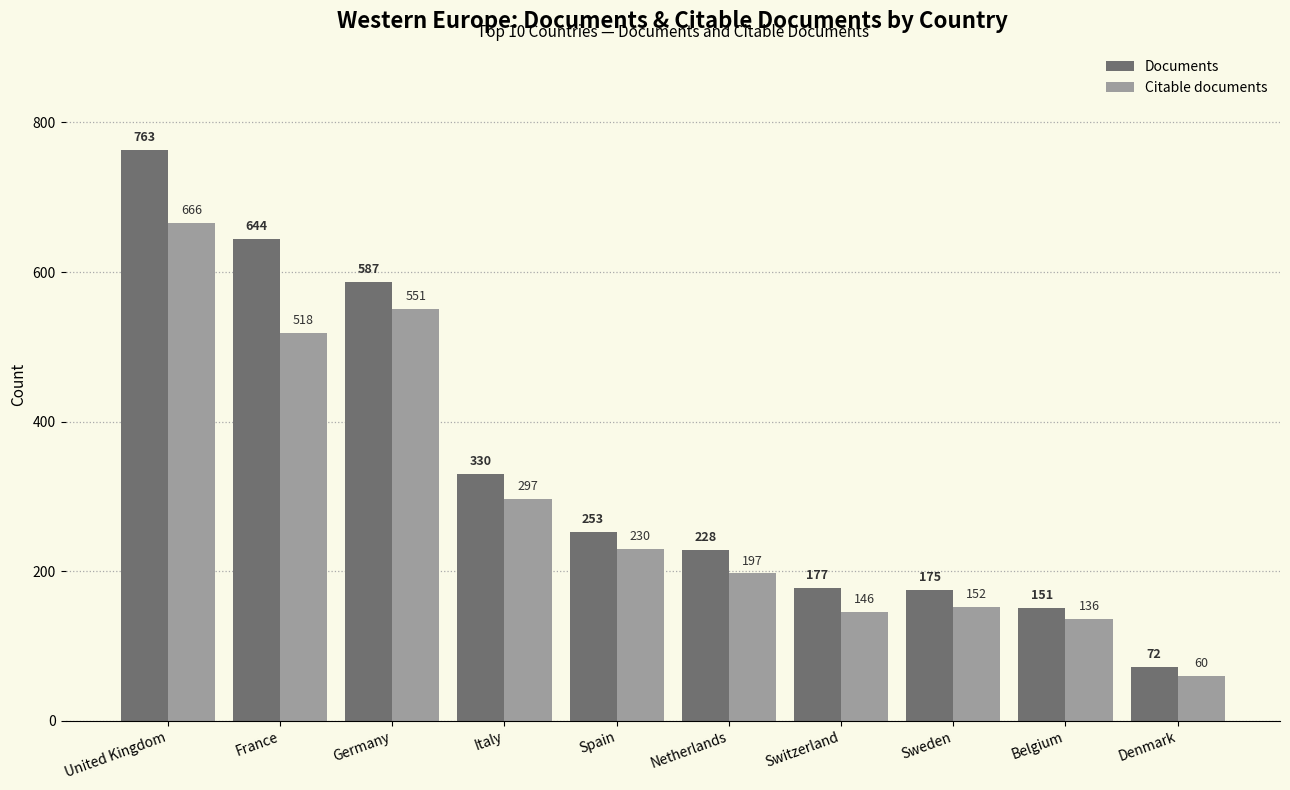

Does the chart contain any negative values?

No